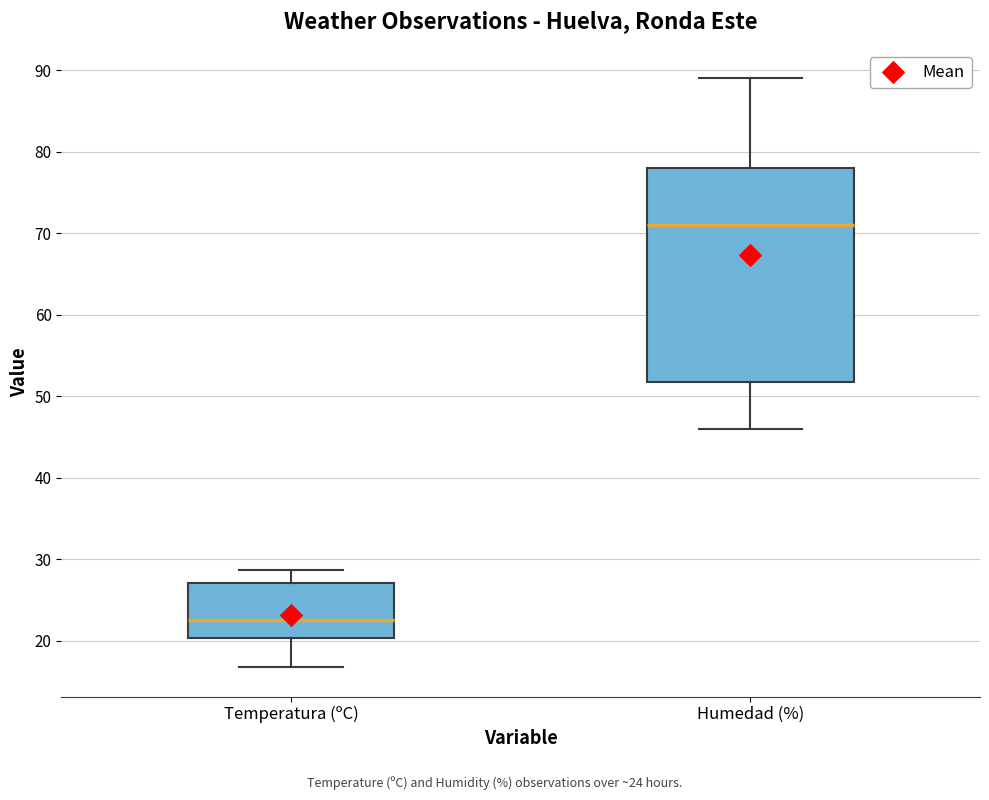

Comparing the boxes themselves (not the whiskers), which one is the tallest?

Humedad (%)